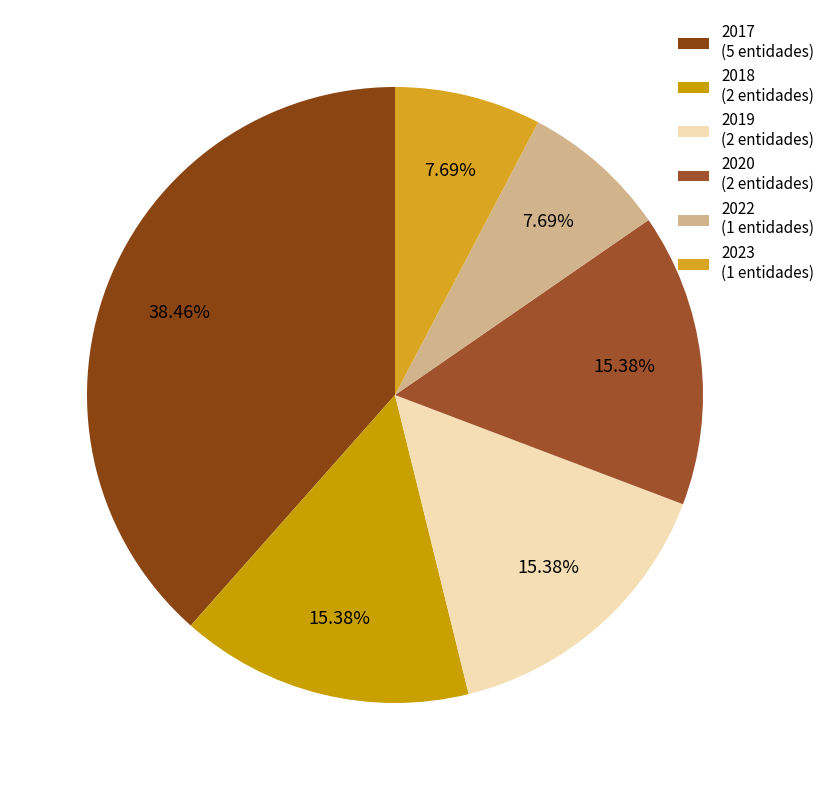

The 2019 slice represents 15% of the pie. True or false?

True